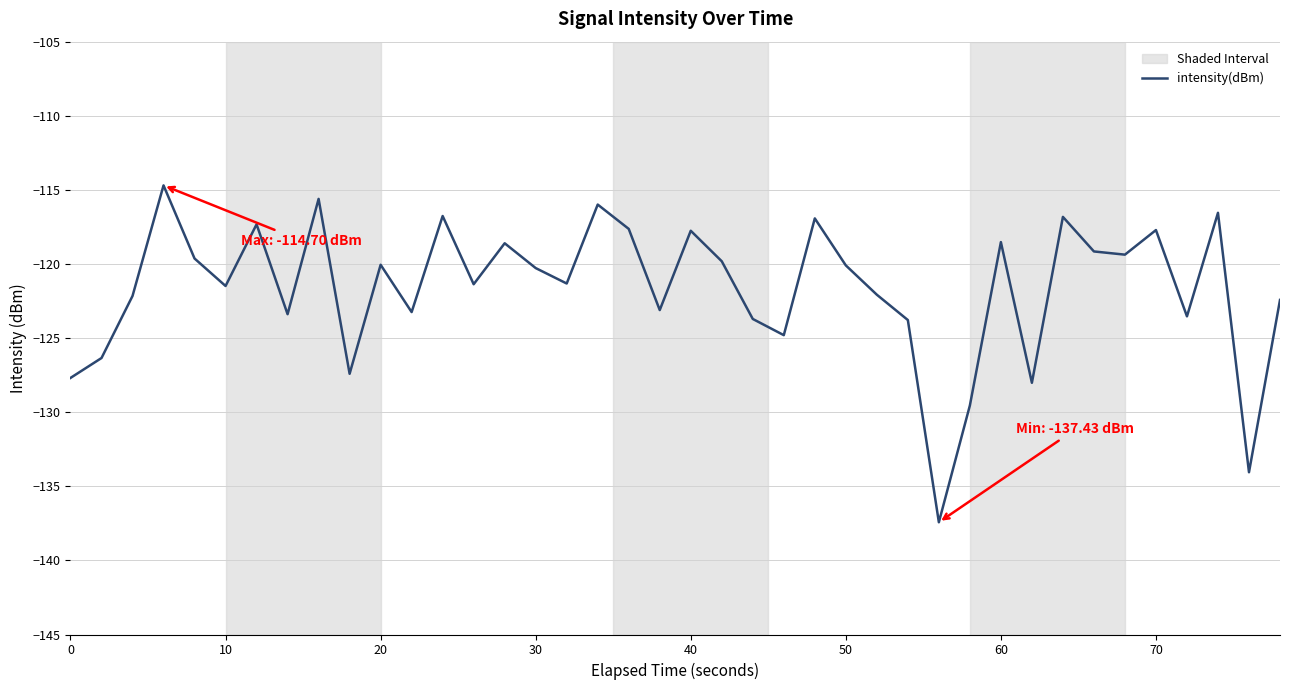

Does the chart display data point markers on the line(s)?

No